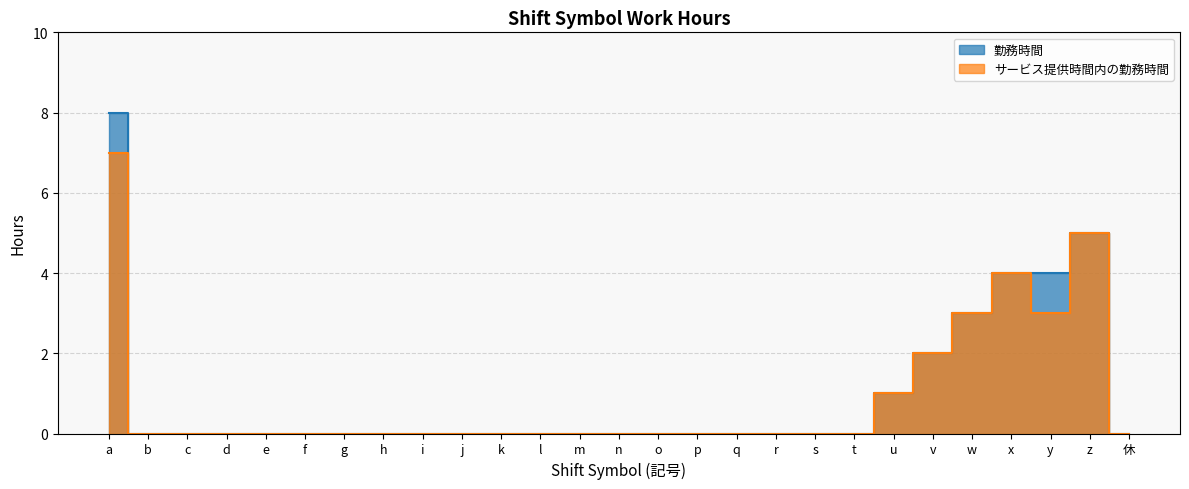

Rank the series by their maximum value, from highest to lowest.

勤務時間, サービス提供時間内の勤務時間